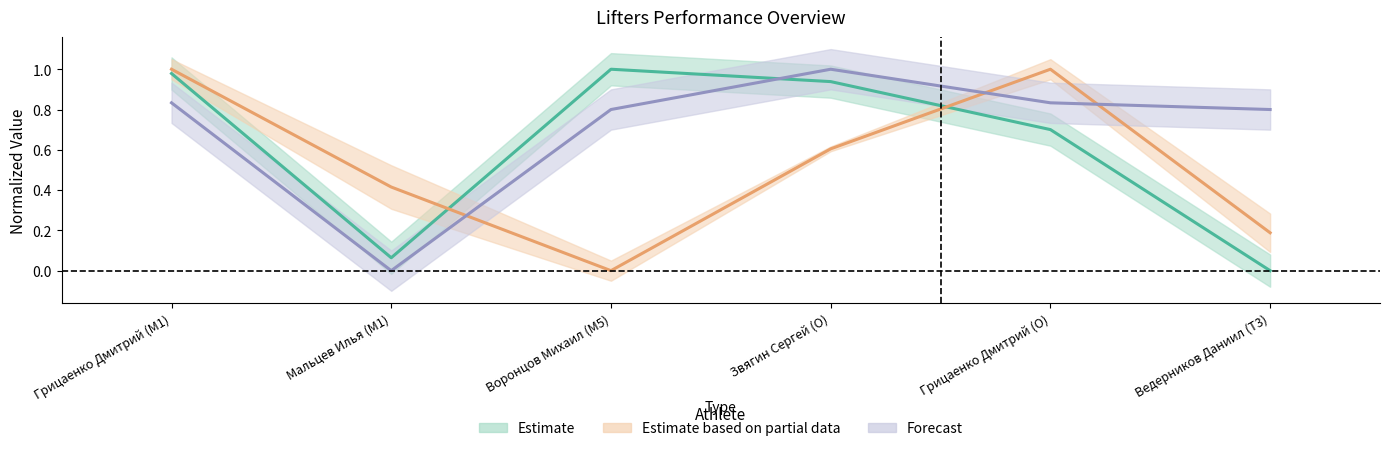

What is the label of the 3rd point from the right?

Звягин Сергей (O)